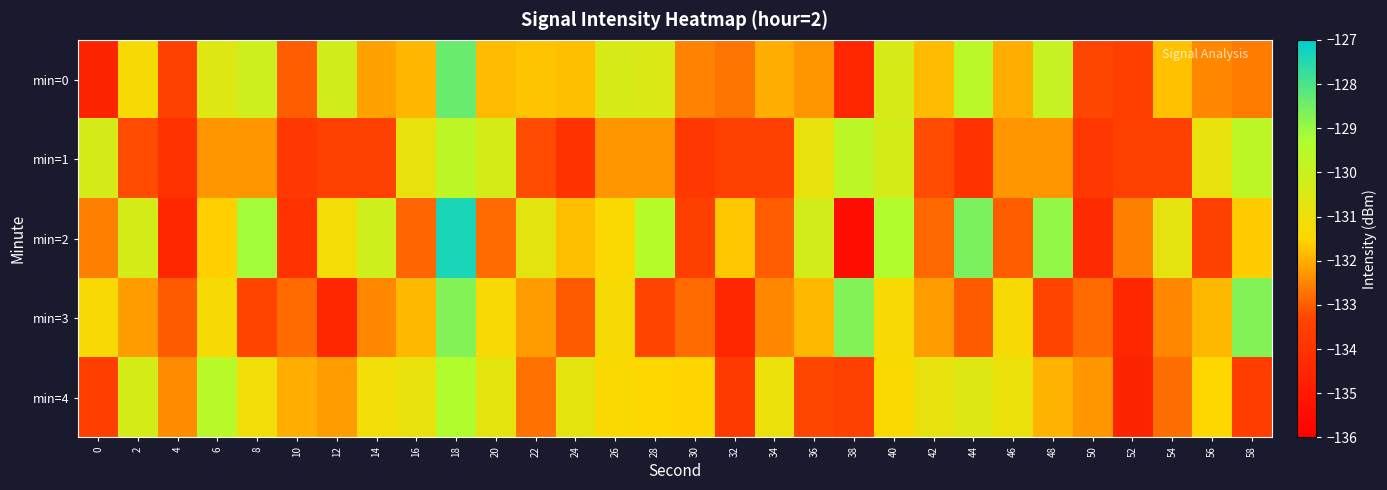

Count the number of data series in this chart.

5